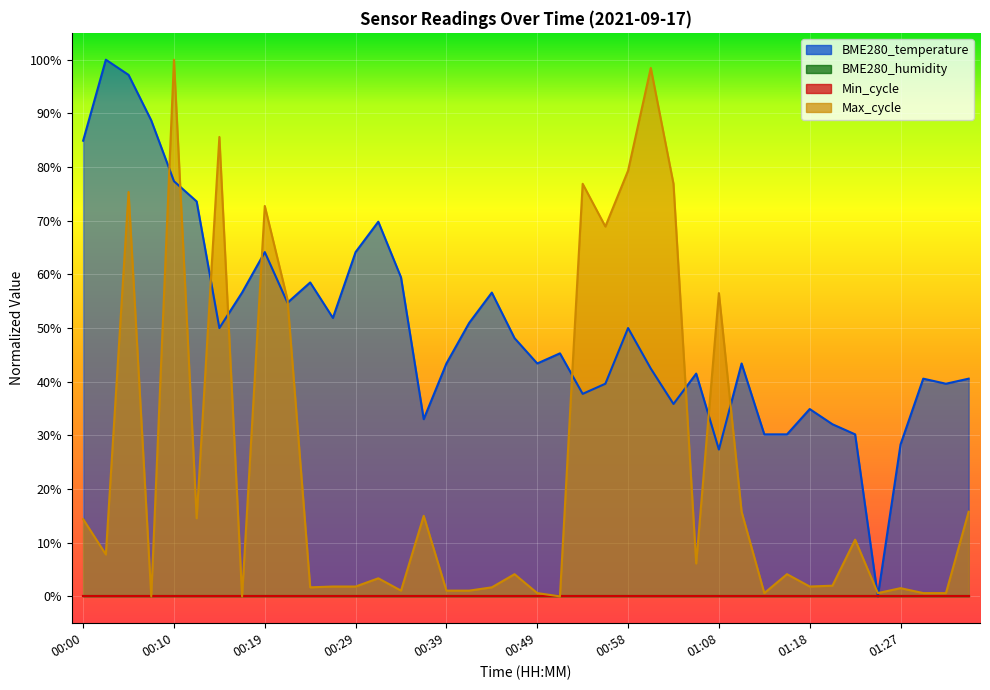

What is the highest value of the Max_cycle series?

1.0